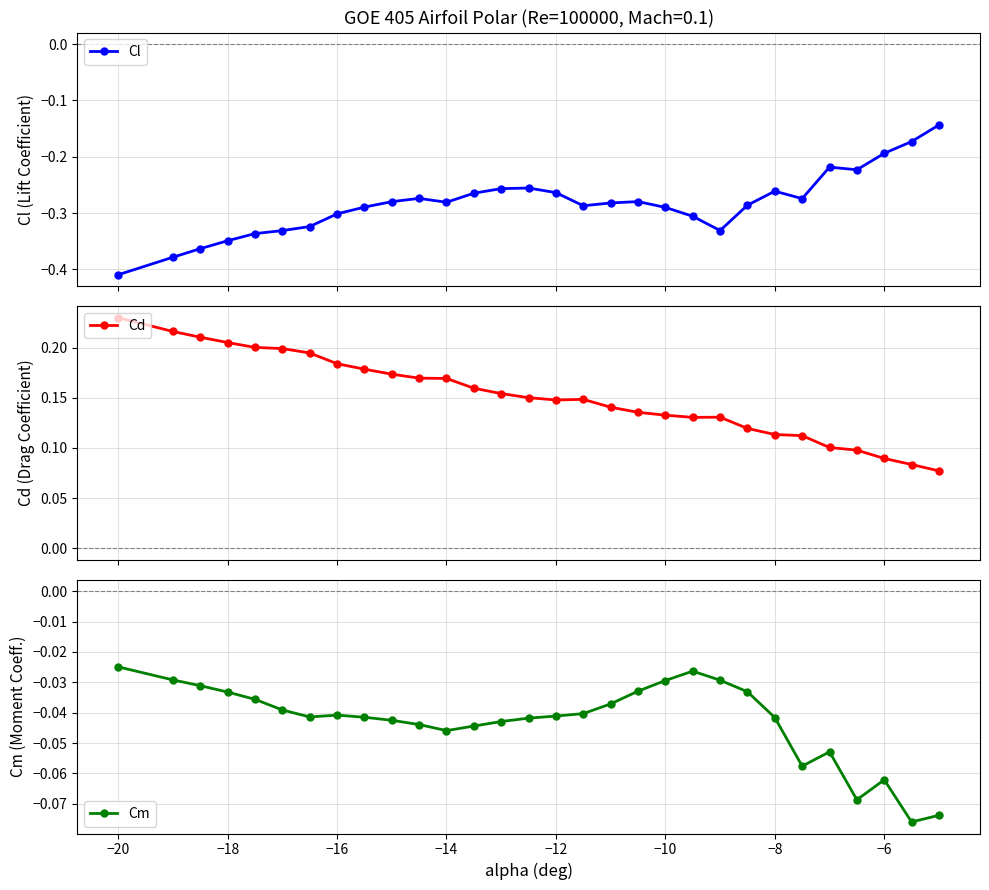

How many Cd values are between 0 and 1?

30